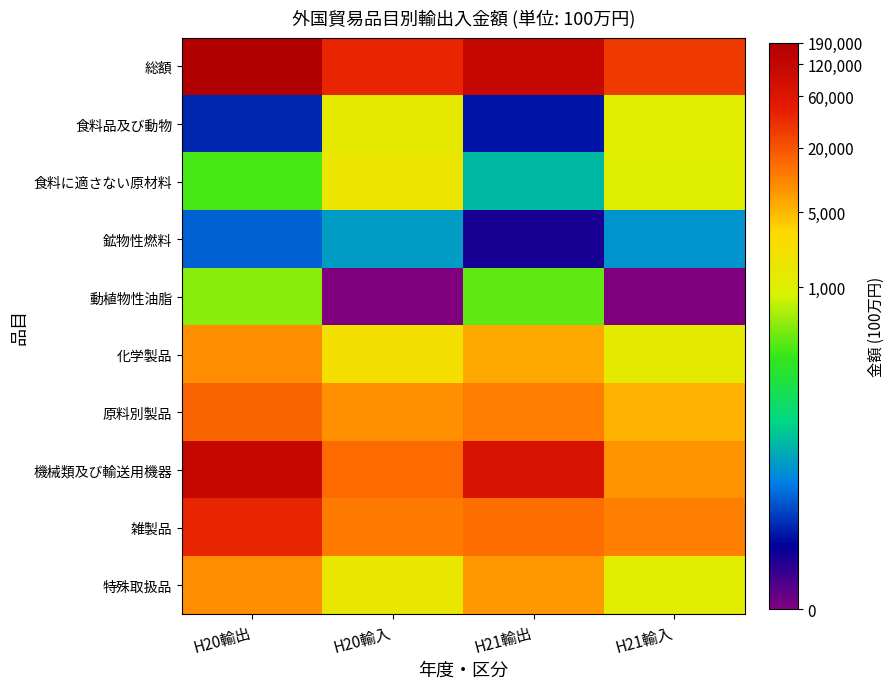

Which has a higher value, H20輸入 or H21輸出?

H21輸出